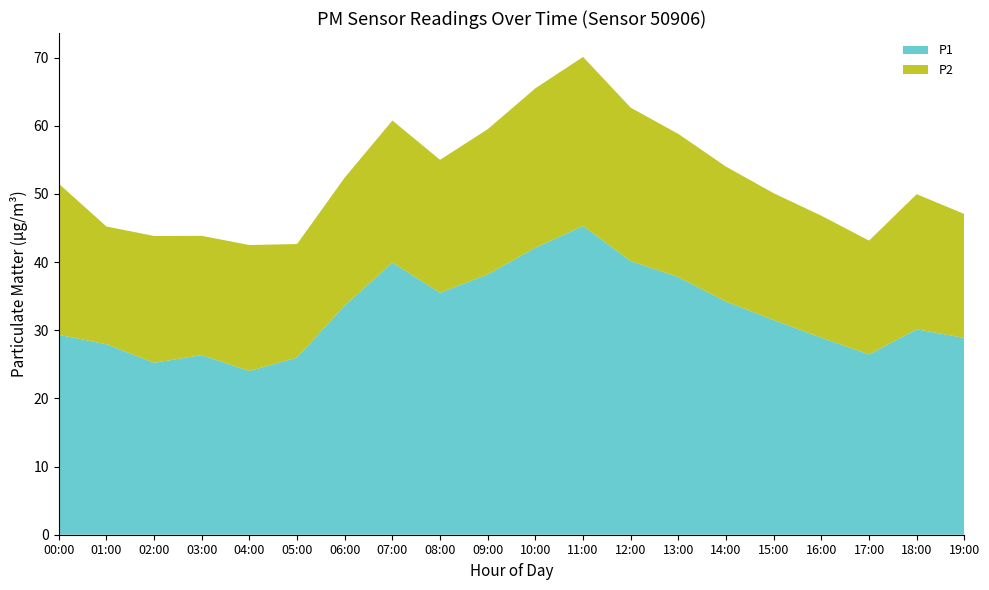

Reading left to right, extract all data points from this chart.

P1: 00:00=29.3	01:00=27.9	02:00=25.2	03:00=26.4	04:00=24.0	05:00=26.0	06:00=33.6	07:00=39.9	08:00=35.5	09:00=38.2	10:00=42.1	11:00=45.3	12:00=40.1	13:00=37.8	14:00=34.2	15:00=31.5	16:00=28.9	17:00=26.4	18:00=30.1	19:00=28.9
P2: 00:00=22.2	01:00=17.3	02:00=18.6	03:00=17.5	04:00=18.5	05:00=16.6	06:00=18.8	07:00=20.9	08:00=19.5	09:00=21.3	10:00=23.4	11:00=24.8	12:00=22.5	13:00=21.0	14:00=19.8	15:00=18.6	16:00=17.9	17:00=16.7	18:00=19.8	19:00=18.2